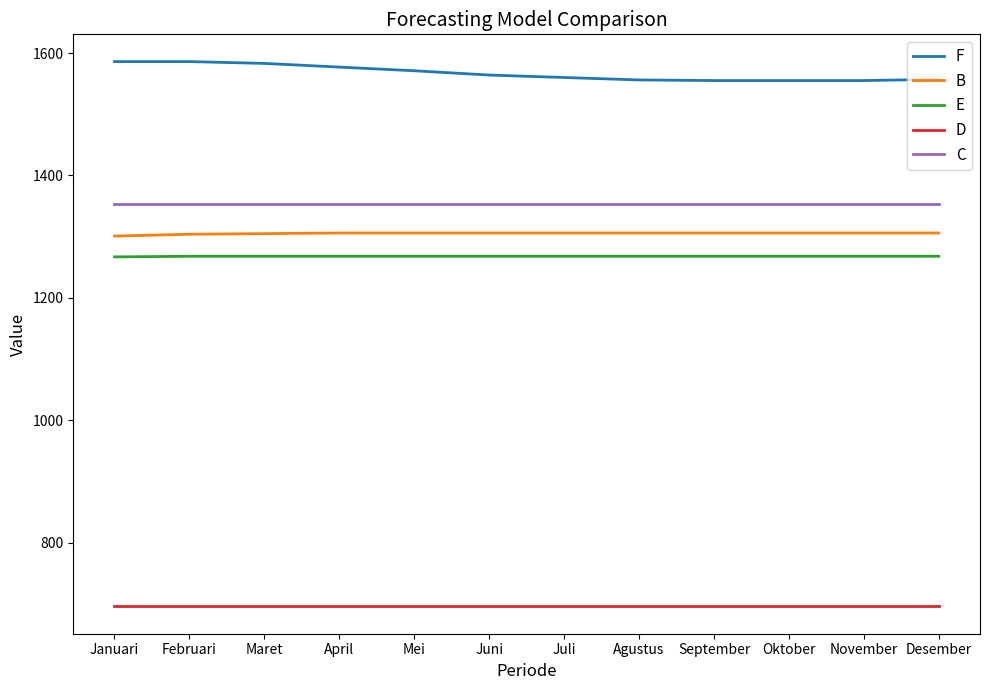

What is the maximum value for E?

1268